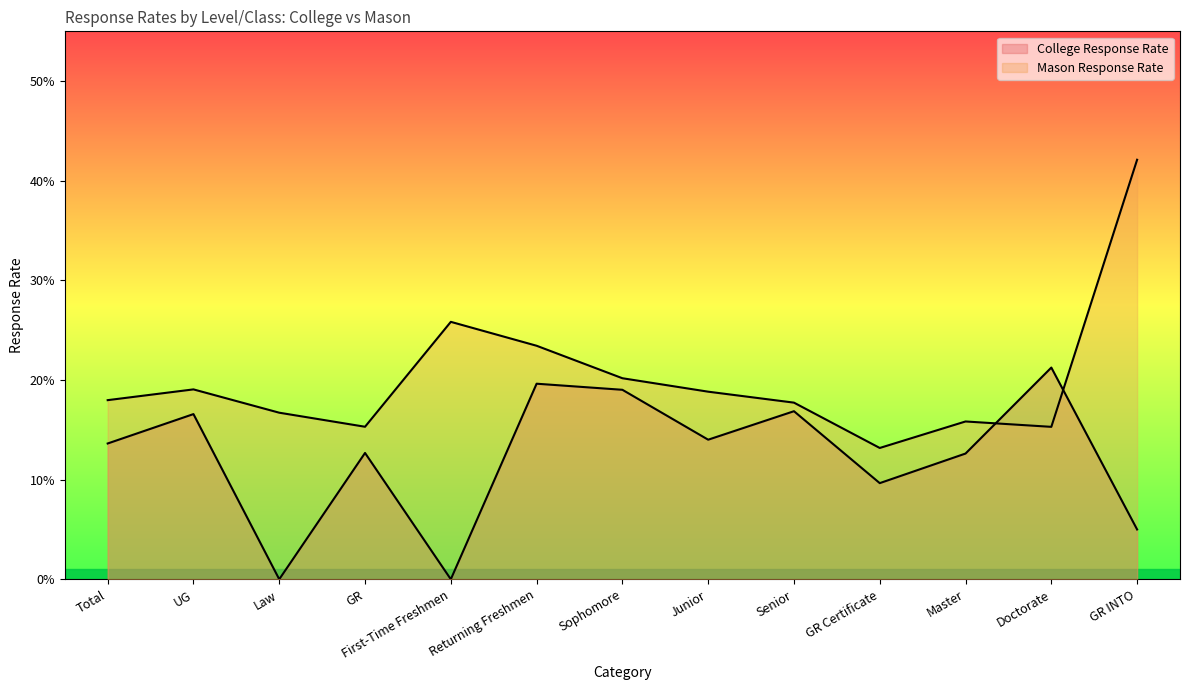

What is the label of the 13th point from the right?

Total